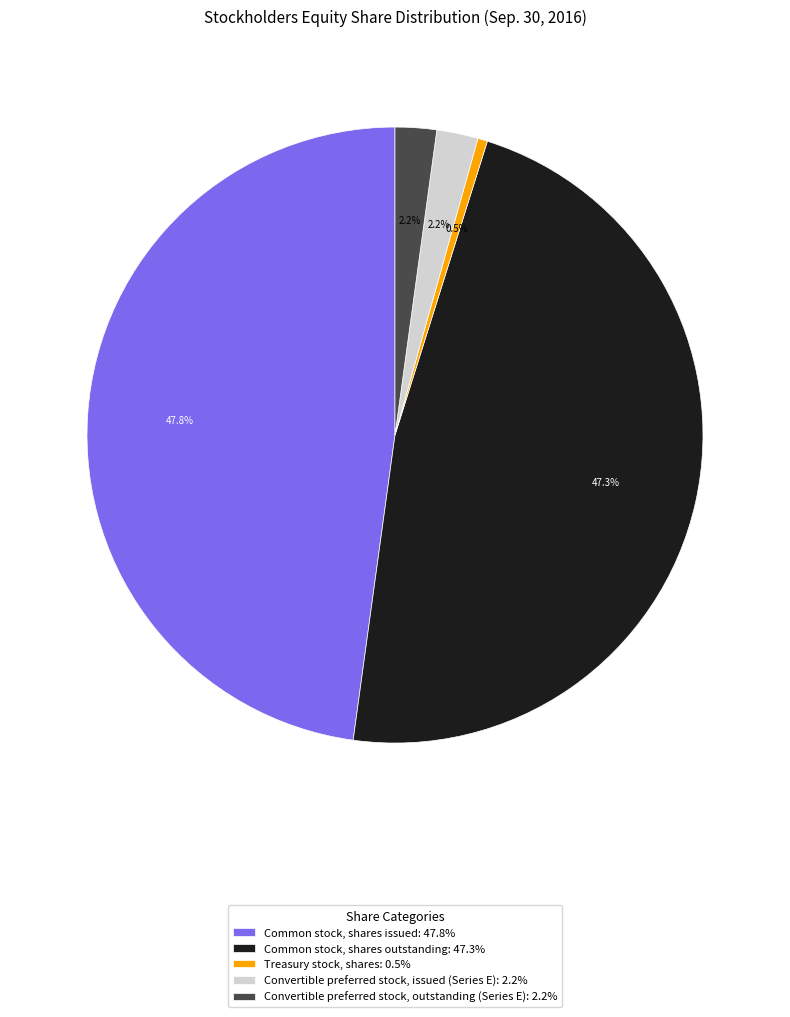

What percentage is NOT represented by Common stock, shares issued: 47.8%?

52.2%